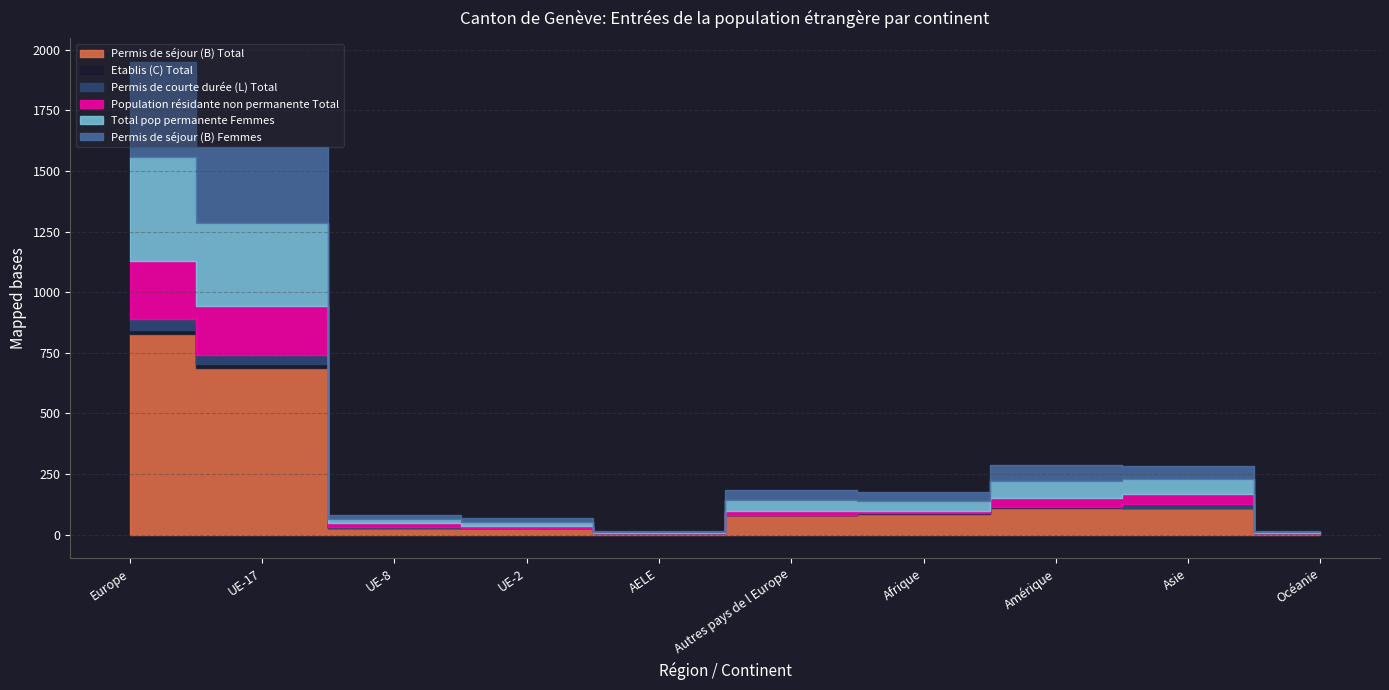

What is the label of the 2nd point from the left?

UE-17